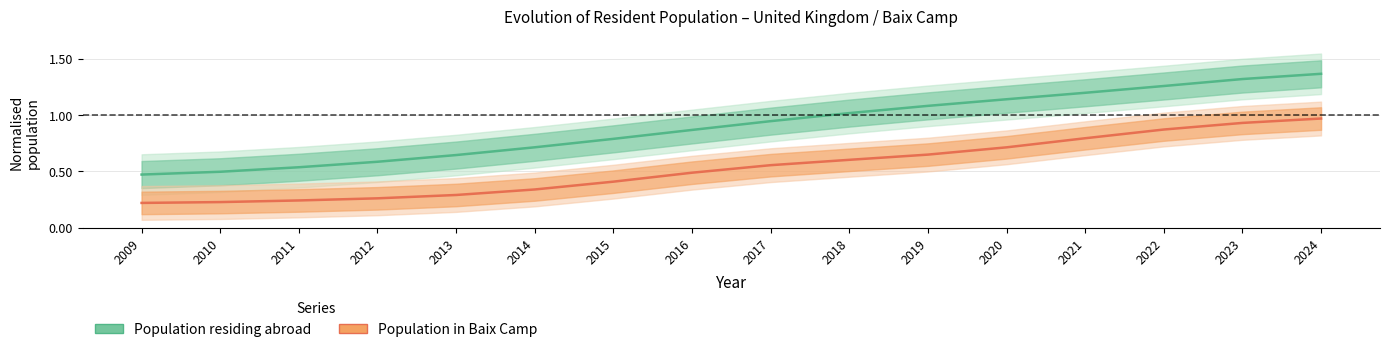

Which series has the largest total across all categories?

Population residing abroad